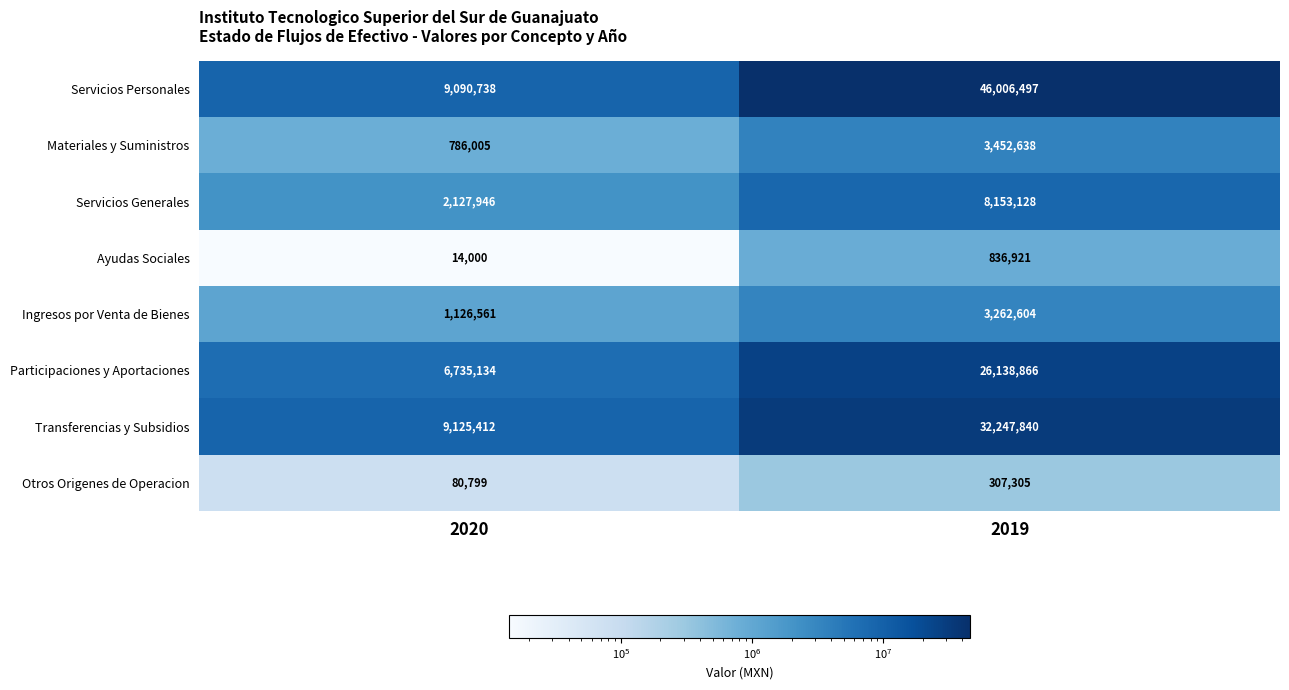

What is the minimum value shown in the chart?

14000